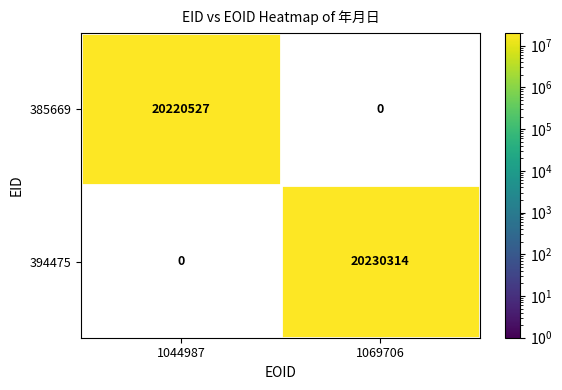

What is the difference between the 385669 values at 1044987 and 1069706?

20220527